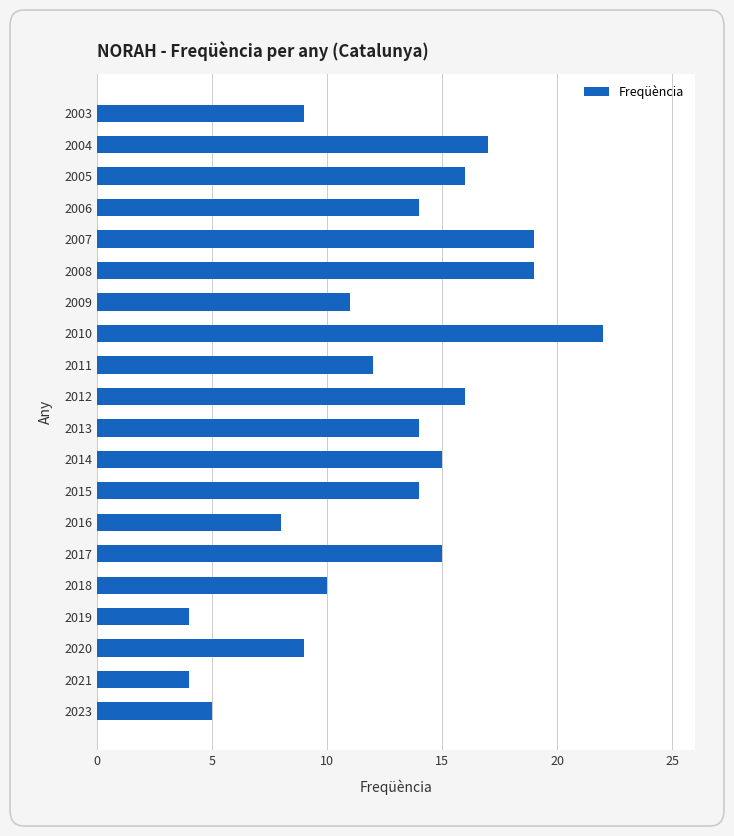

Does the chart contain any negative values?

No